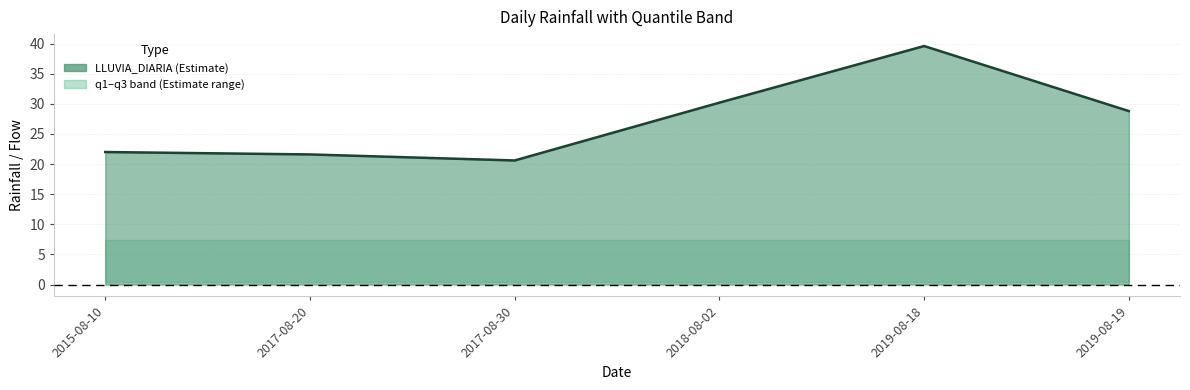

What is the sum of the values at 2017-08-20 and 2019-08-18?

61.2